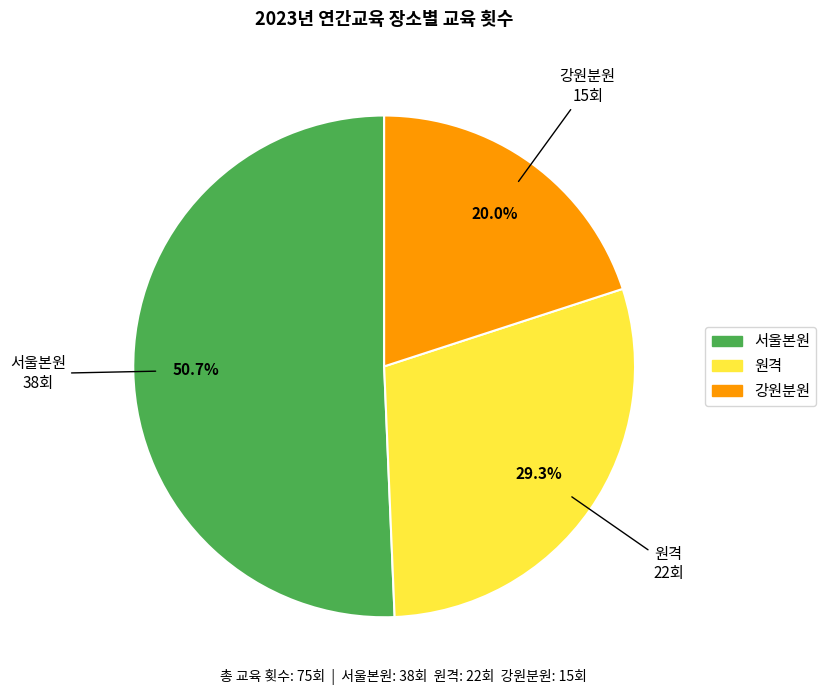

What percentage is NOT represented by 서울본원?

49.3%